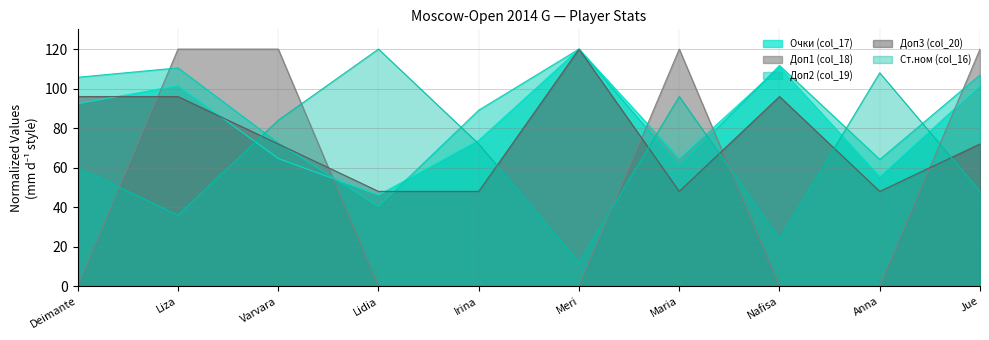

What is the lowest value of the Доп3 (col_20) series?

48.0